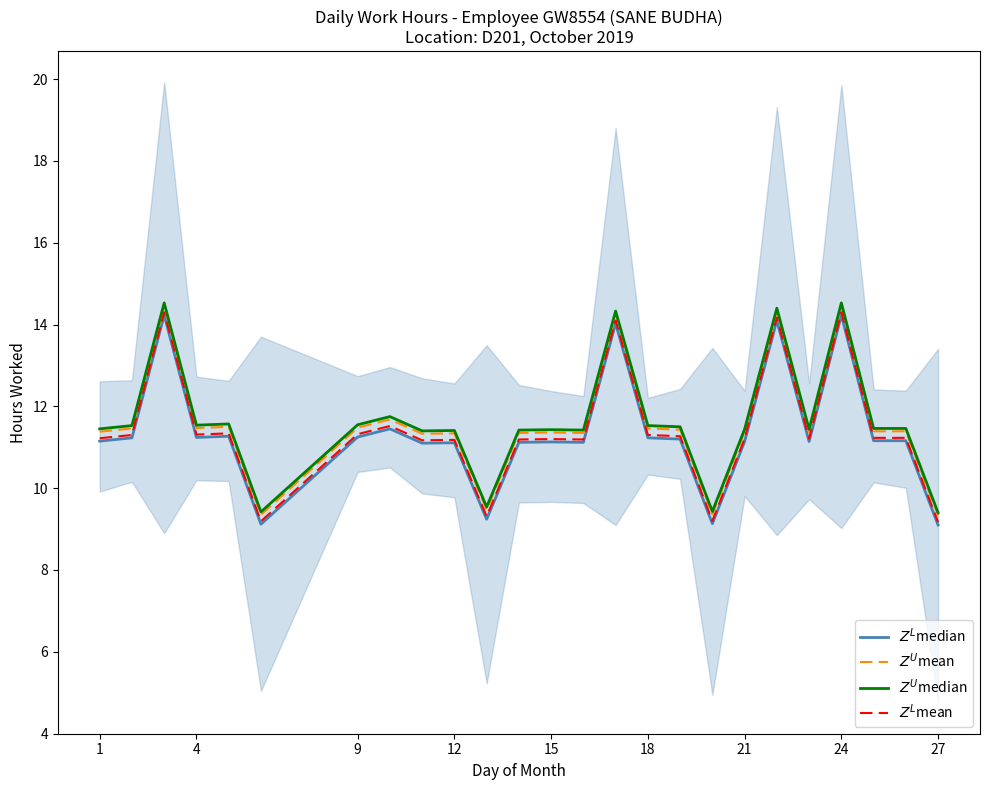

Is the value of $Z^L$mean at 11 greater than the value of $Z^U$median at 21?

No